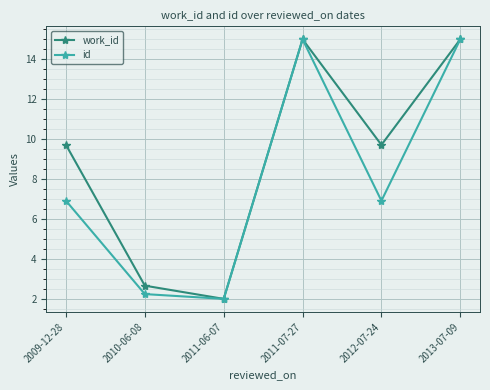

What is the average value of the id series?

8.0